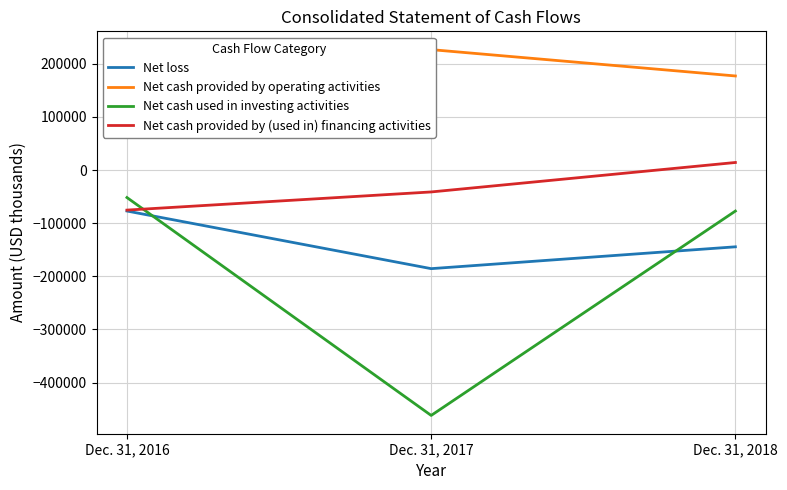

What is the sum of the Net cash provided by operating activities values at Dec. 31, 2017 and Dec. 31, 2018?

404129